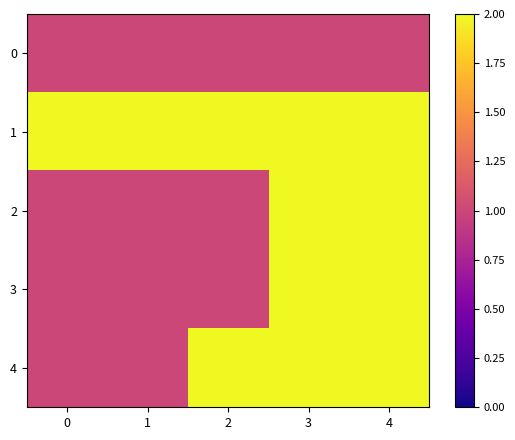

At which category is the sum across all series the highest?

3